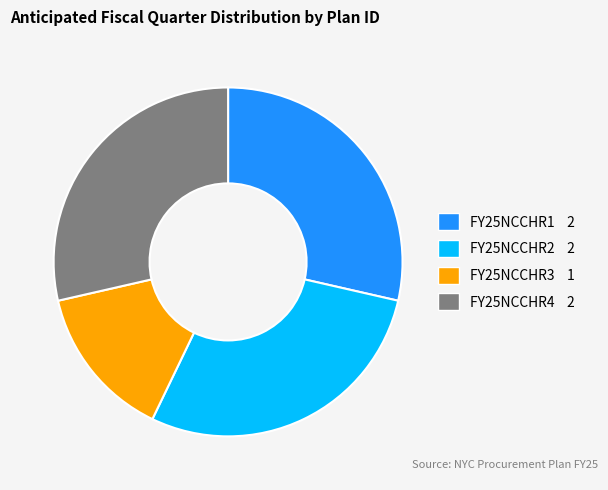

Is the sum of FY25NCCHR4 and FY25NCCHR2 greater than half?

Yes